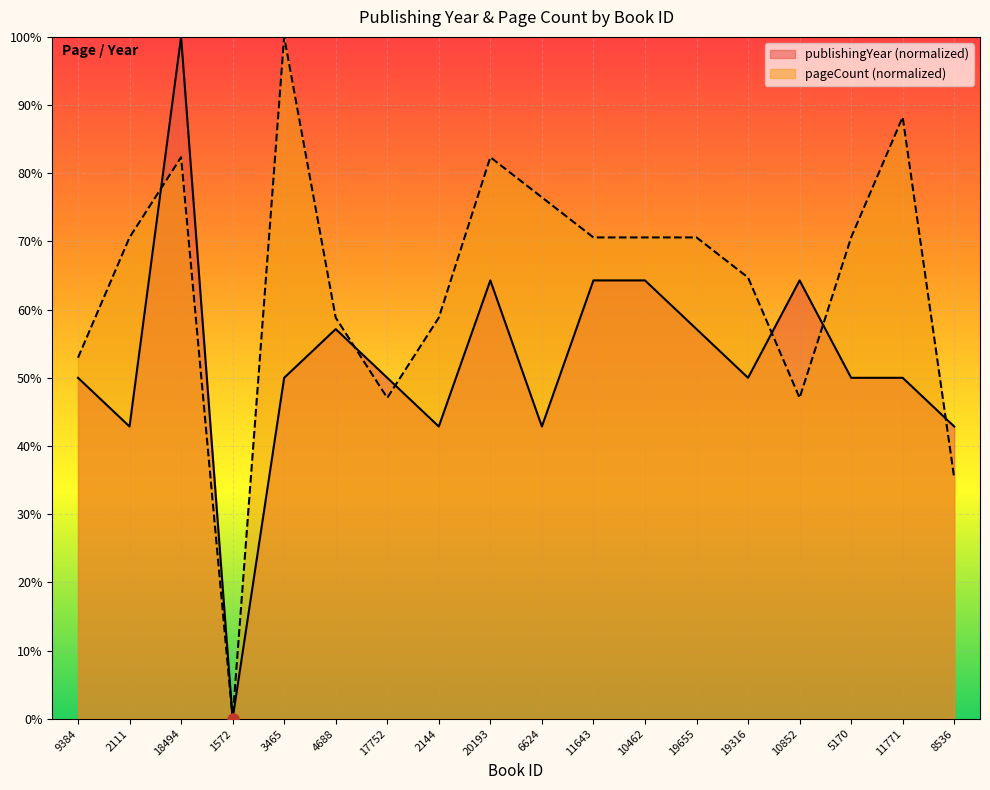

What is the value of the publishingYear point at the 9th from the left?

64.3